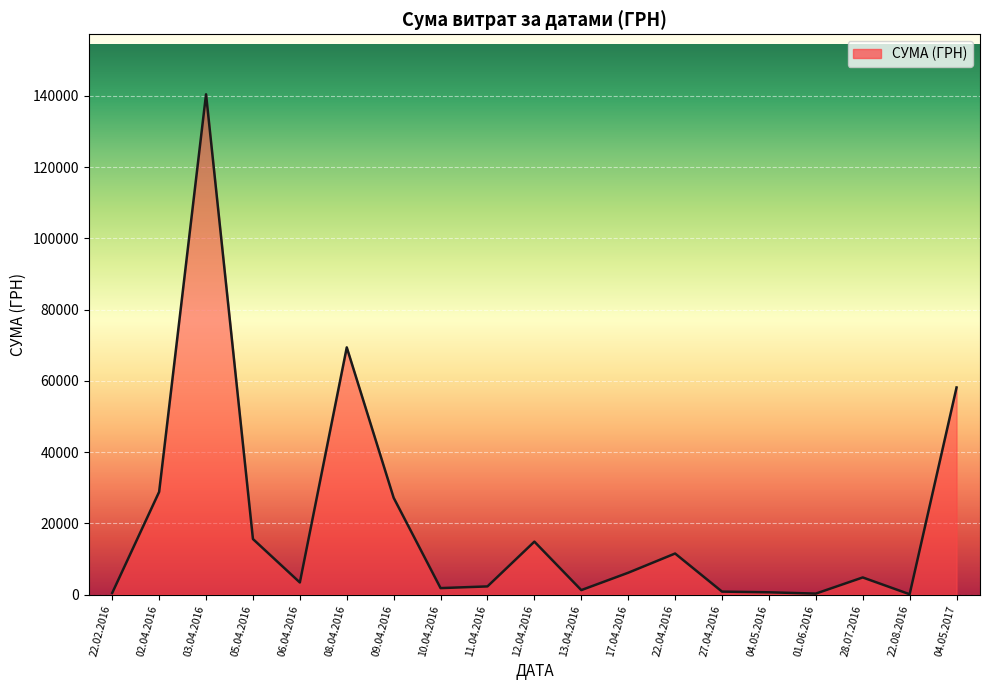

What is the difference between the values at 17.04.2016 and 10.04.2016?

4312.4